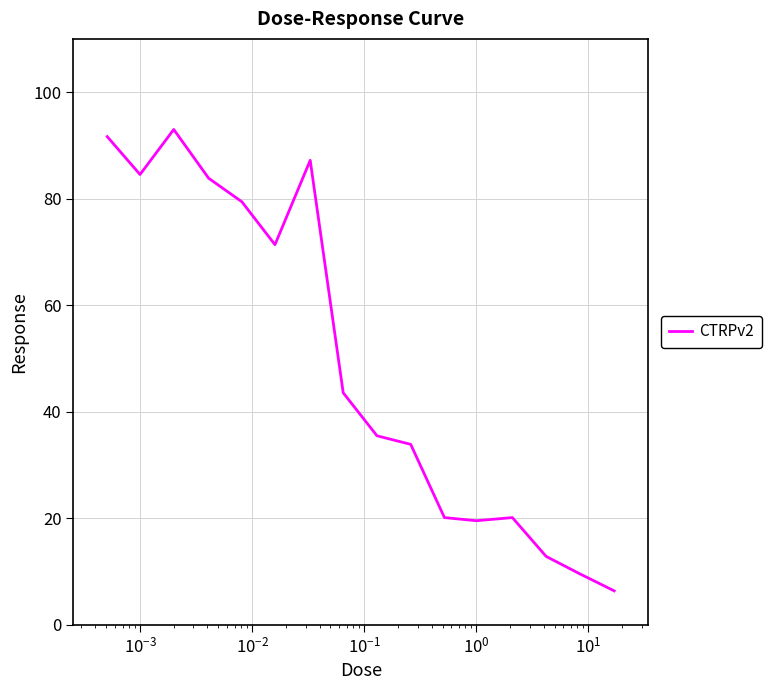

How many values are below 43?

8